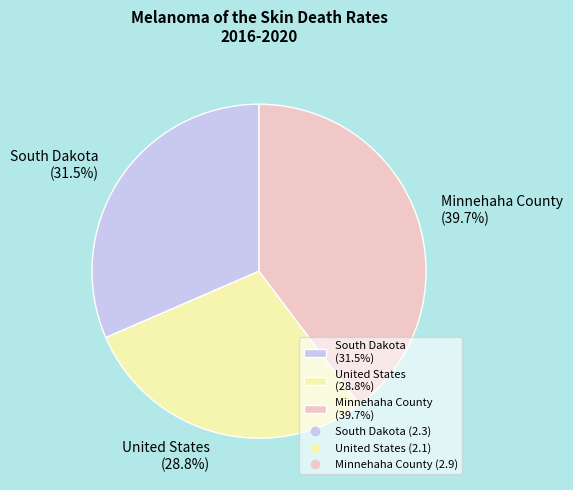

Is it true that Minnehaha County is 26% of the pie?

False